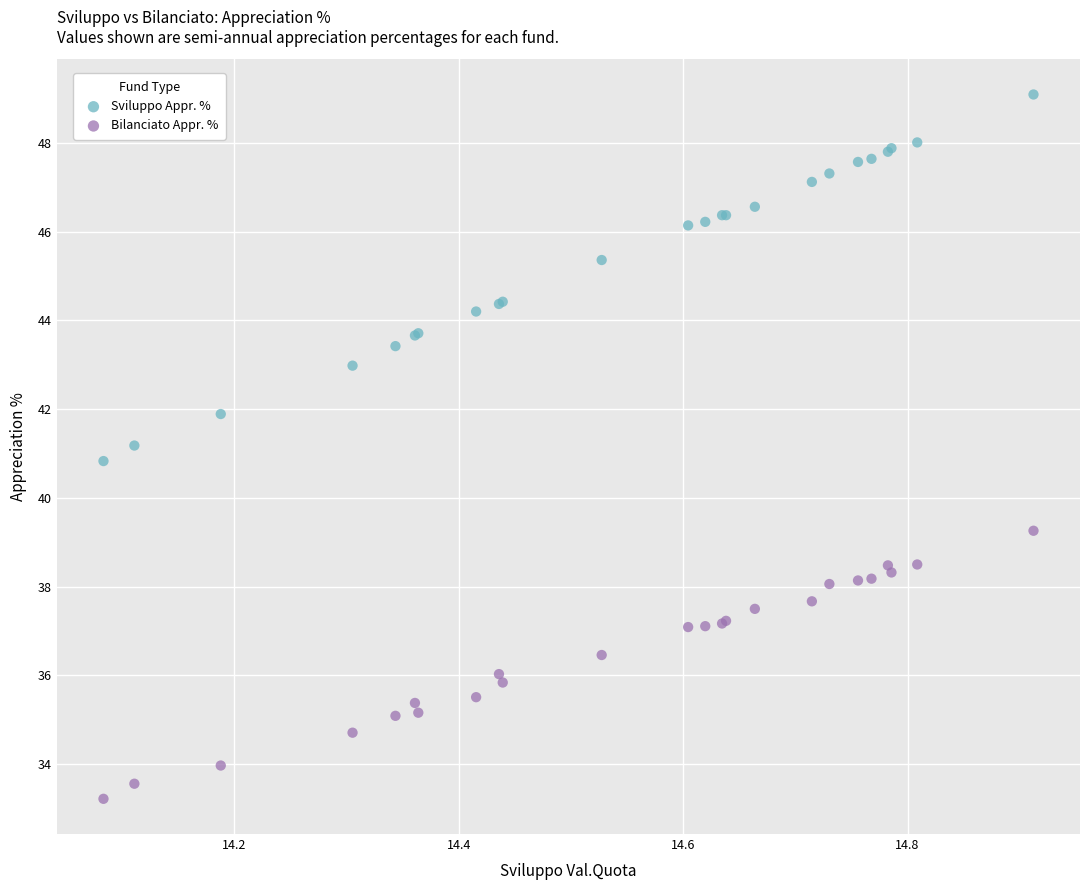

Which series has the largest Y range (max minus min)?

Sviluppo Appr. %